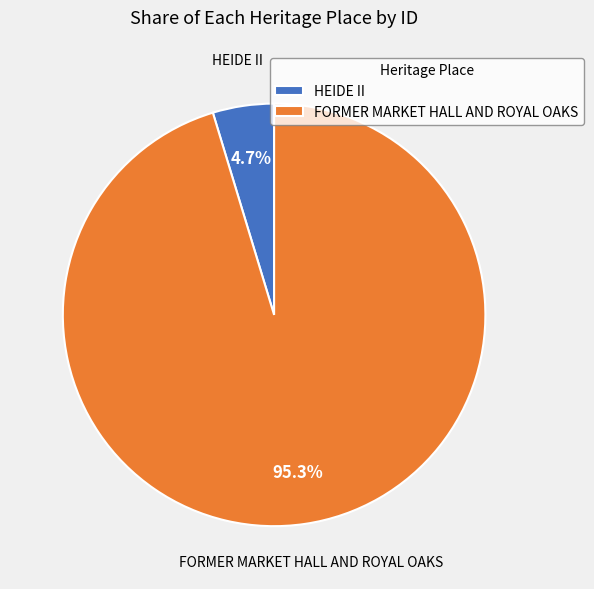

Which category accounts for the majority?

FORMER MARKET HALL AND ROYAL OAKS